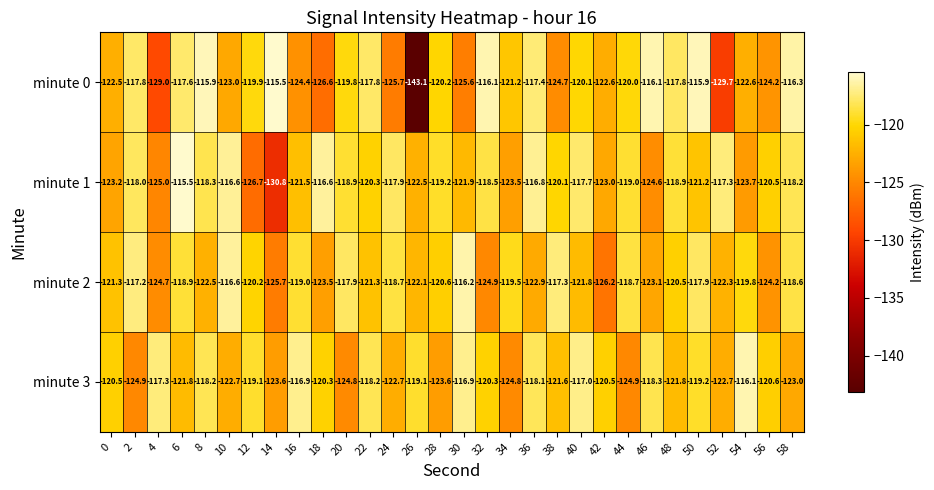

True or false: minute 3 has a value of -119.1 at 26.

True